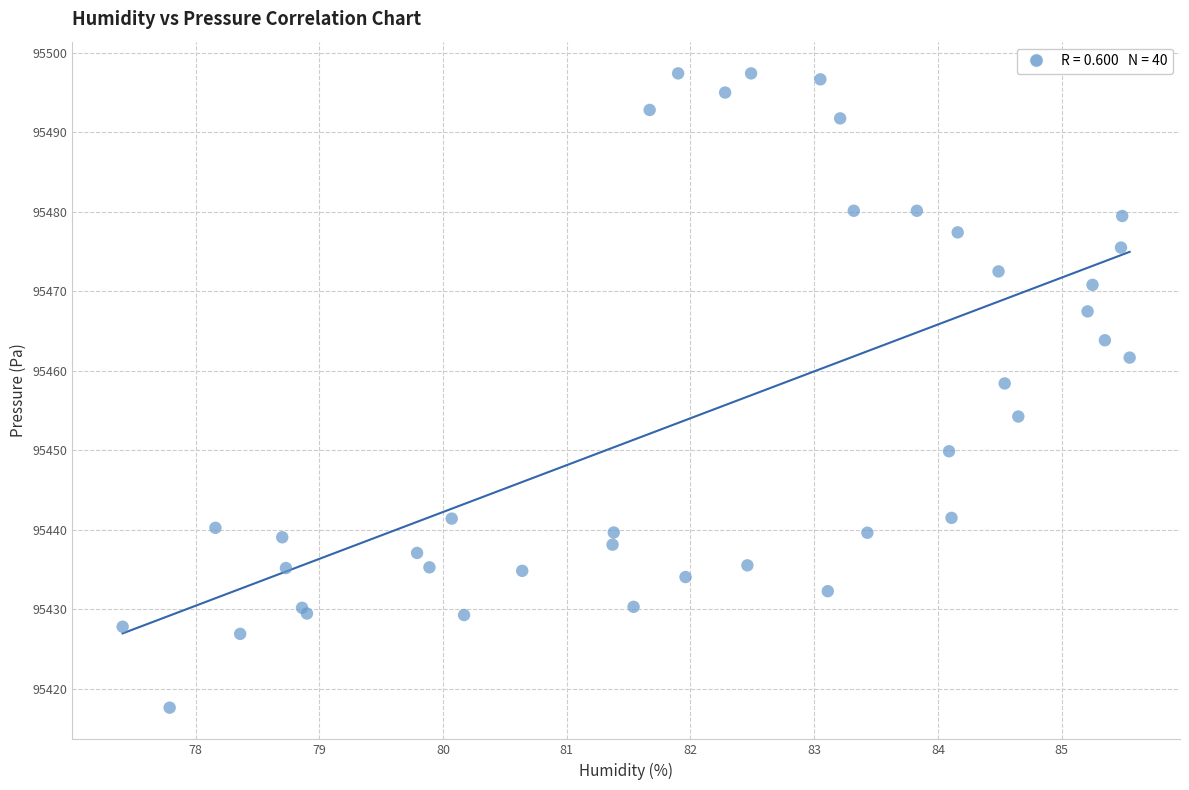

What Y value in the scatter plot is closest to 95457?

95458.4